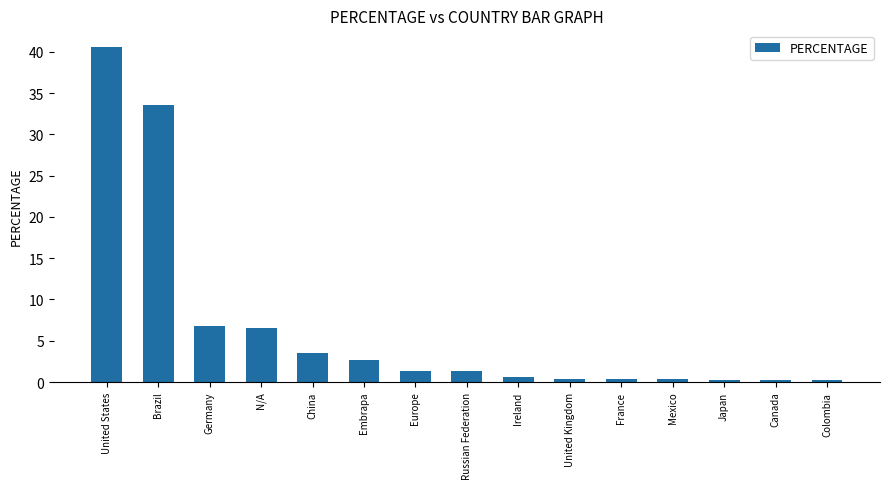

How many distinct data groups are displayed?

1